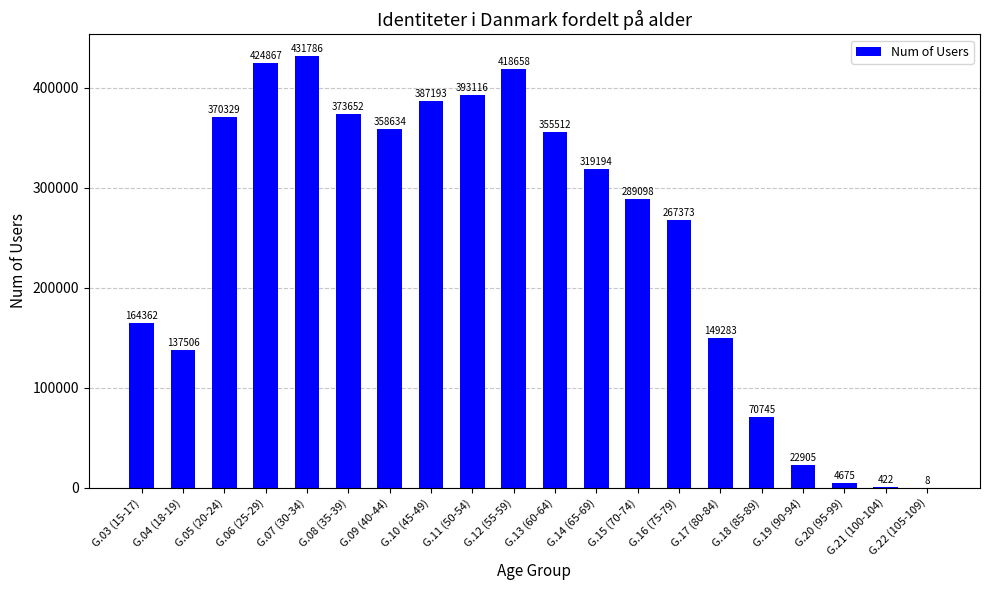

What is the change in value from G.16 (75-79) to G.21 (100-104)?

-266951